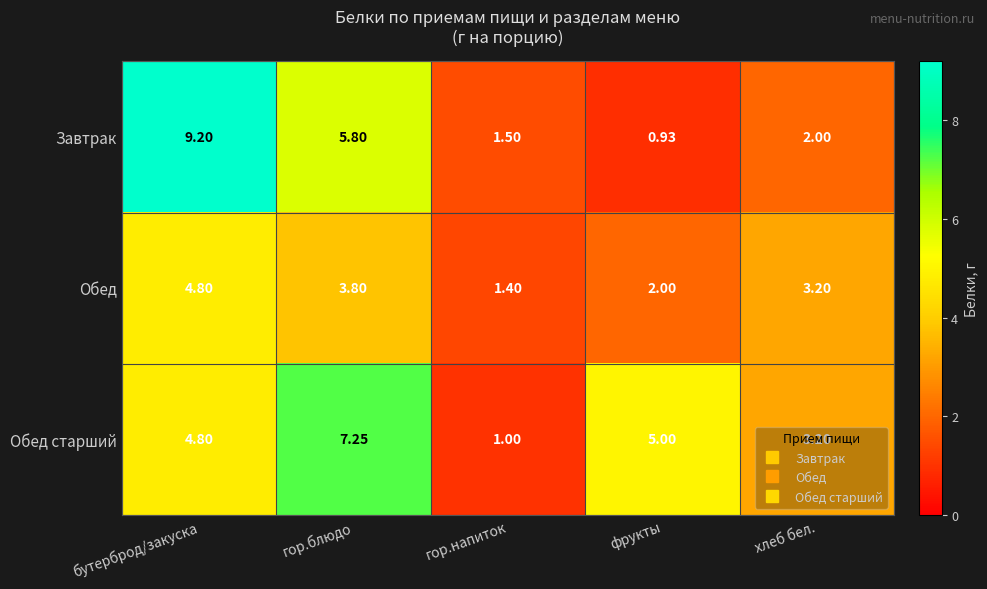

Where does the Обед series first go above 3?

бутерброд/закуска